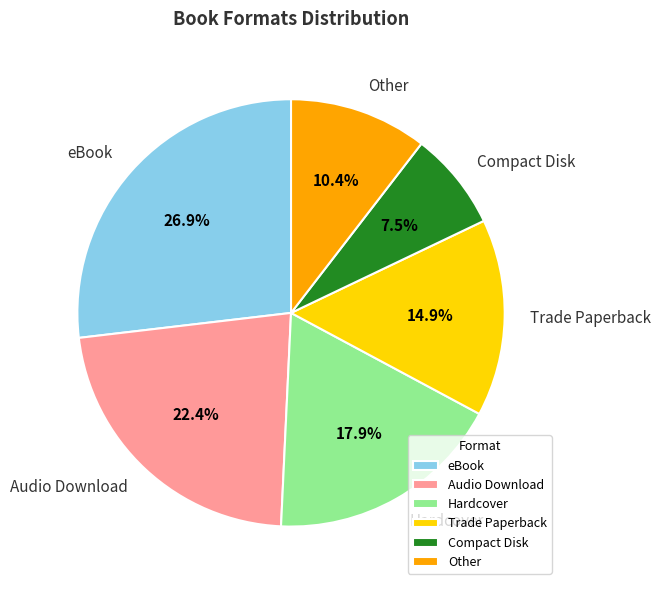

The Other slice represents 21% of the pie. True or false?

False